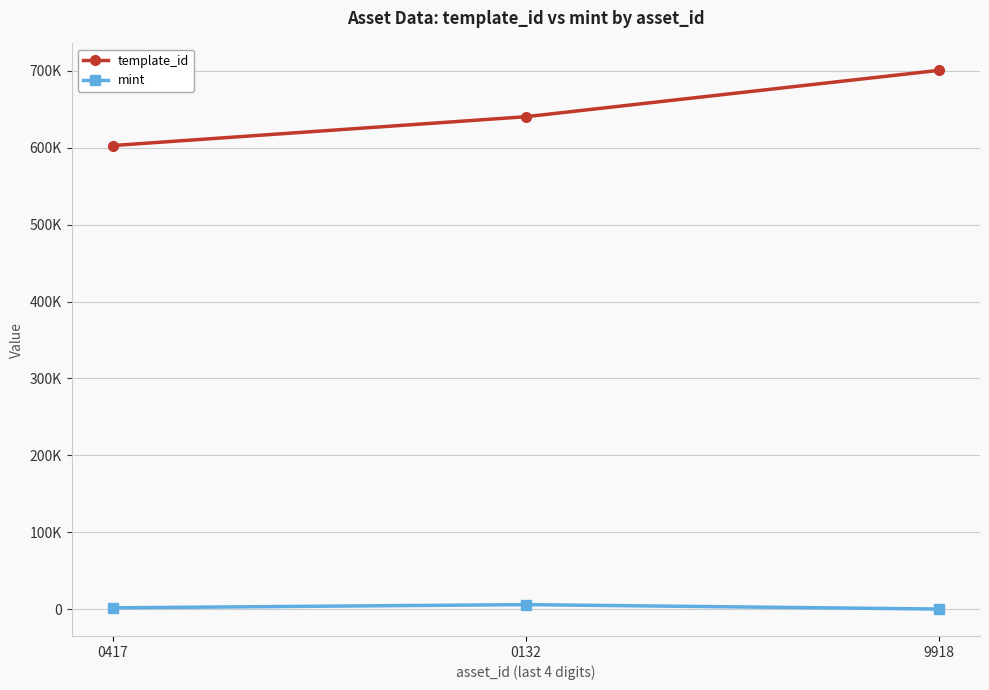

True or false: mint has a value of 1719 at 0417.

True